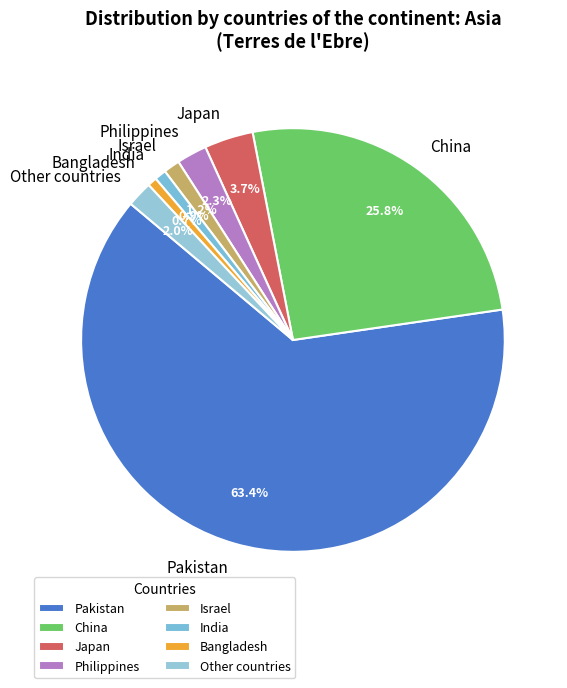

To the nearest percent, what is the difference between the China and Israel slice percentages?

25%